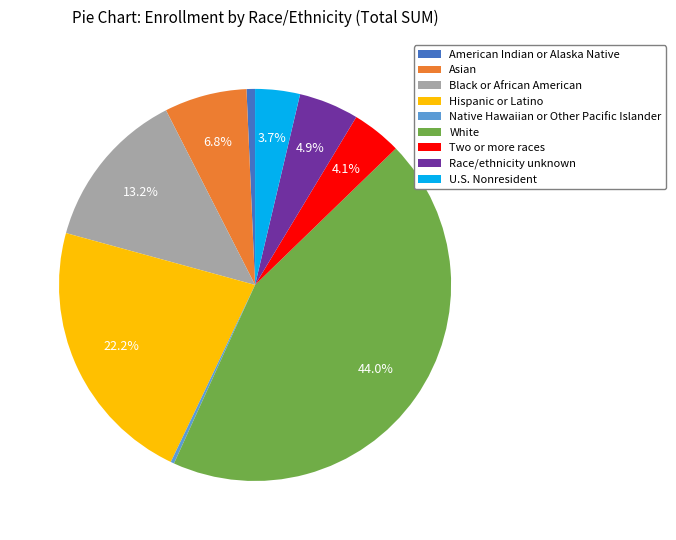

Is the sum of White and Black or African American greater than half?

Yes